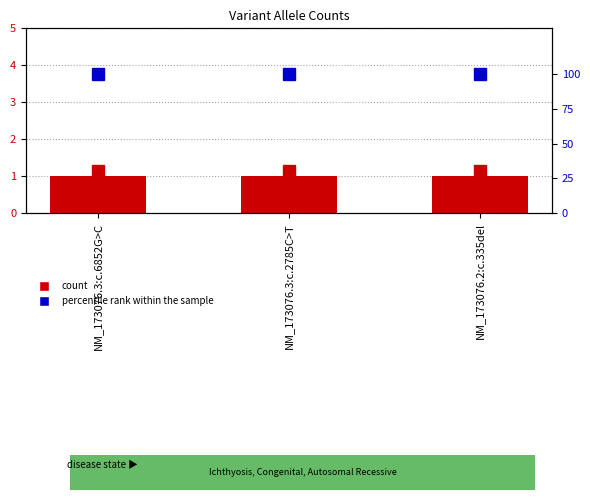

What is the sum of all Allele Count values?

3